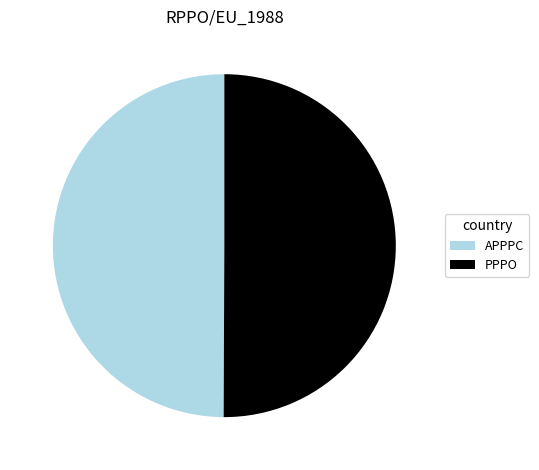

Is the sum of APPPC and PPPO greater than half?

Yes